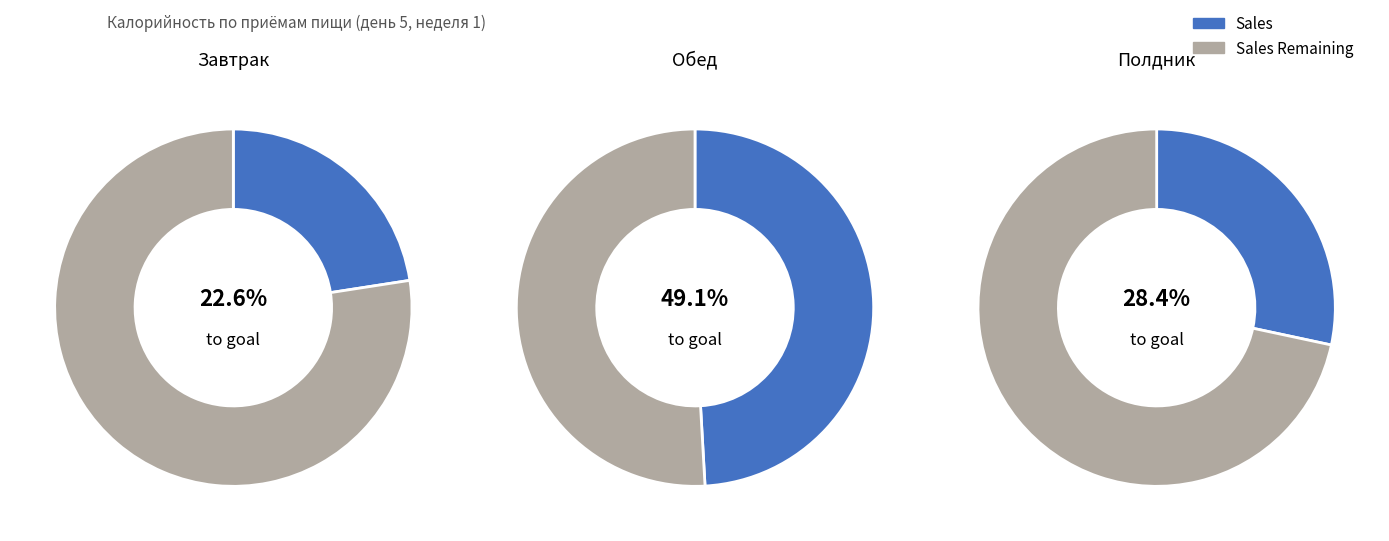

To the nearest percent, what is the difference between the largest and smallest slice percentages?

27%